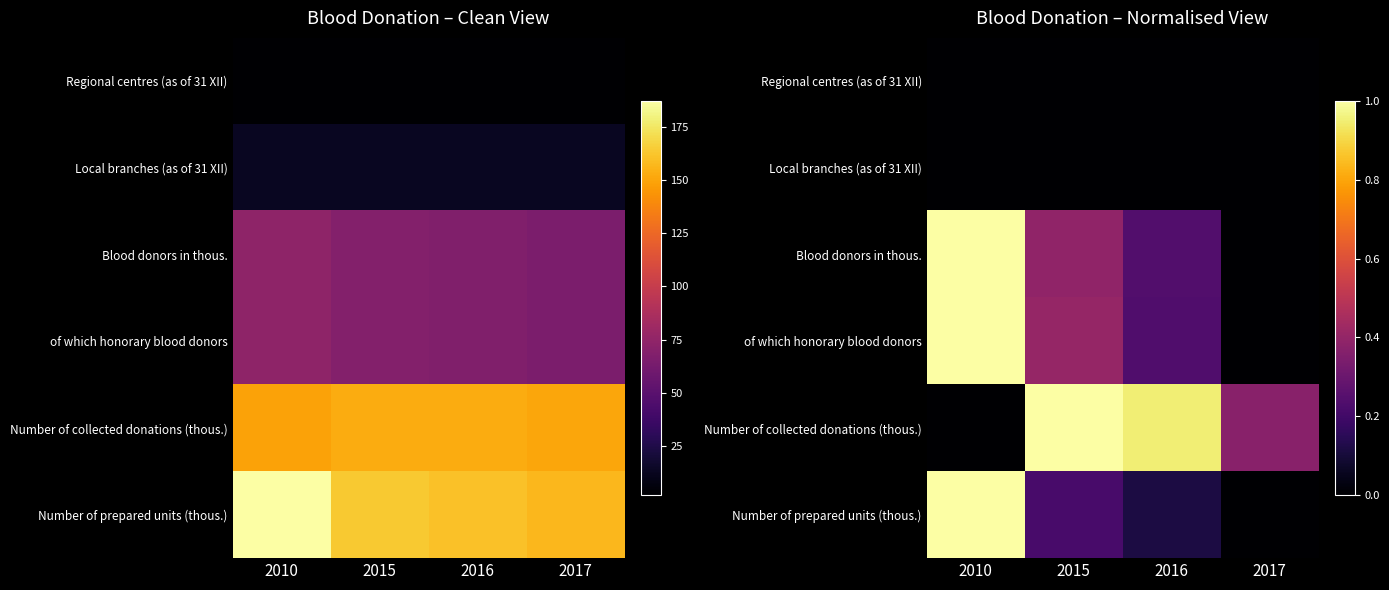

How many series are shown in this chart?

6